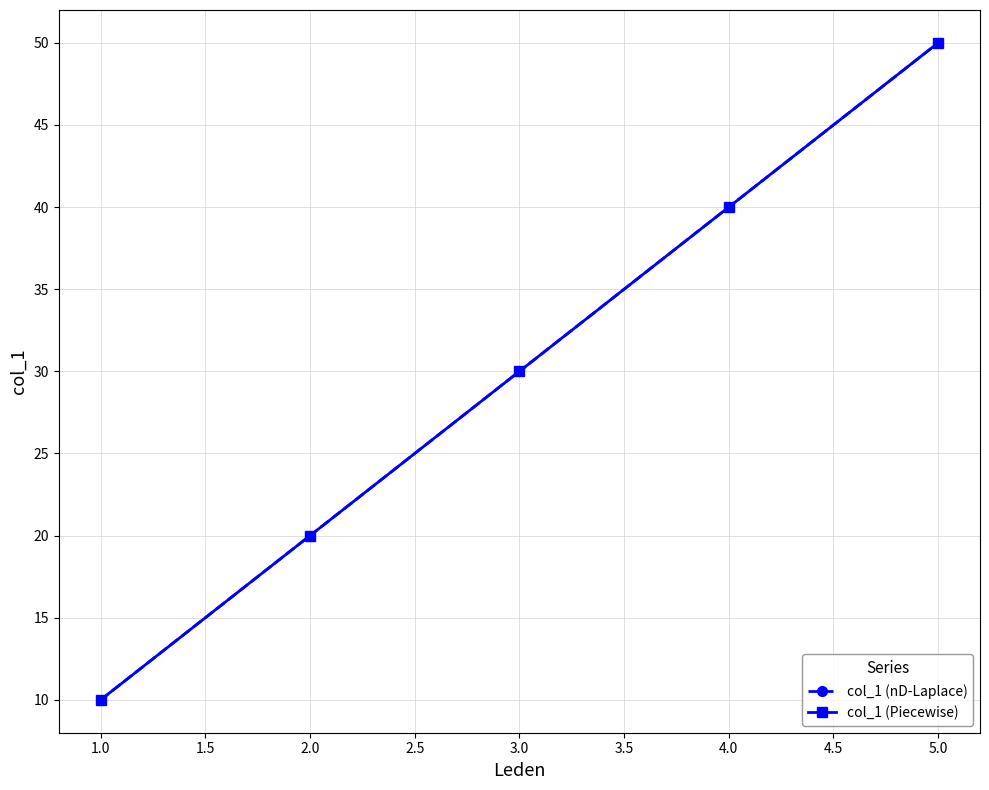

At how many categories does at least one series exceed 11?

4